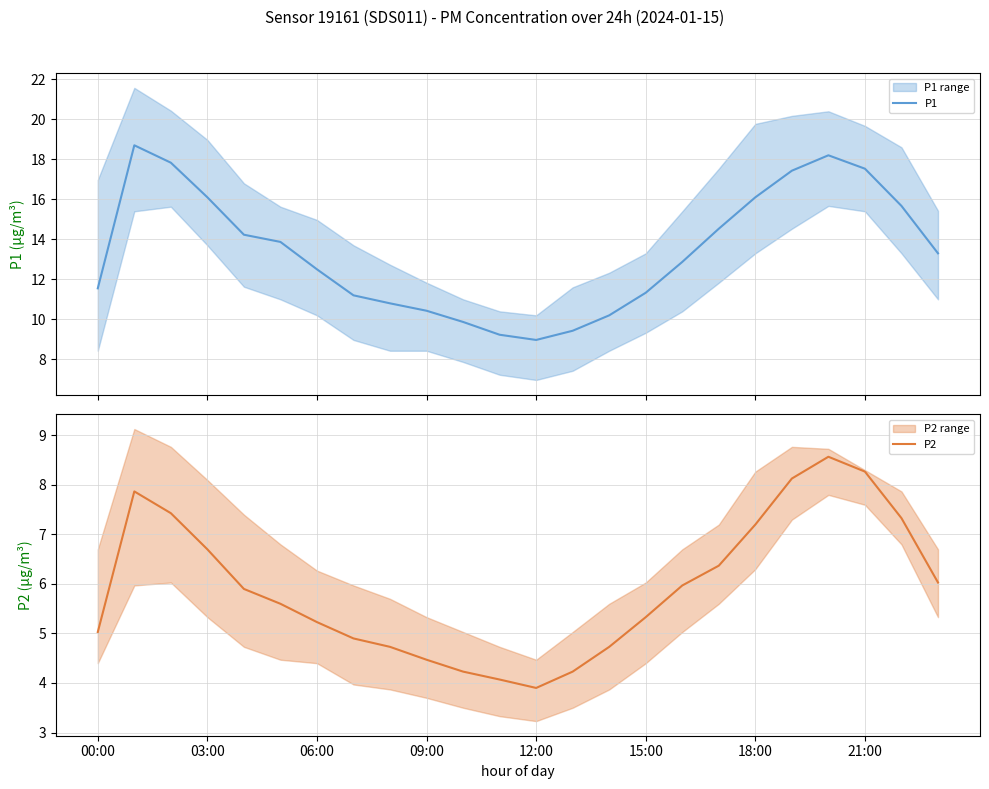

Rank the series by their maximum value, from lowest to highest.

P2, P1